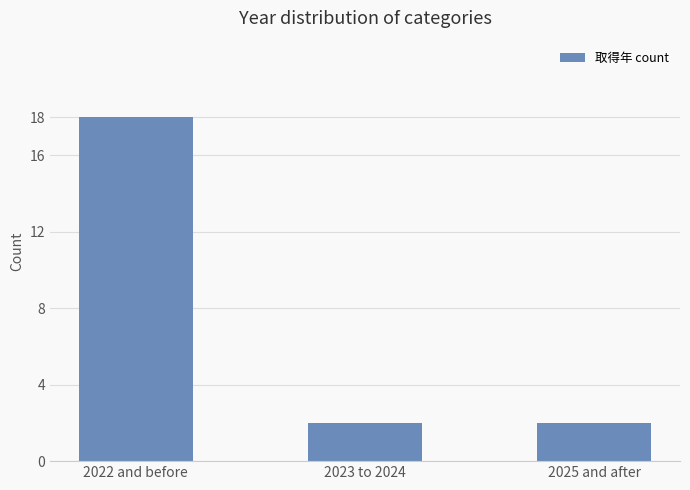

How many categories are shown in the chart?

3